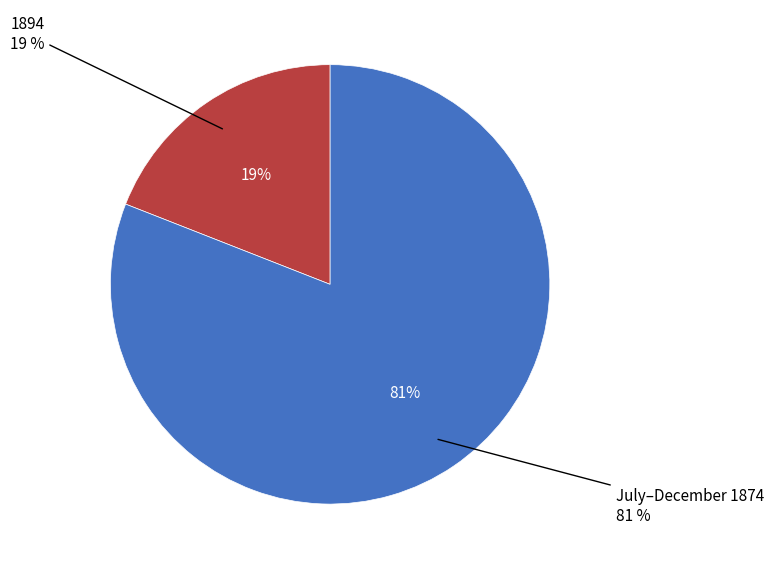

Is it true that 1894 is 19% of the pie?

True